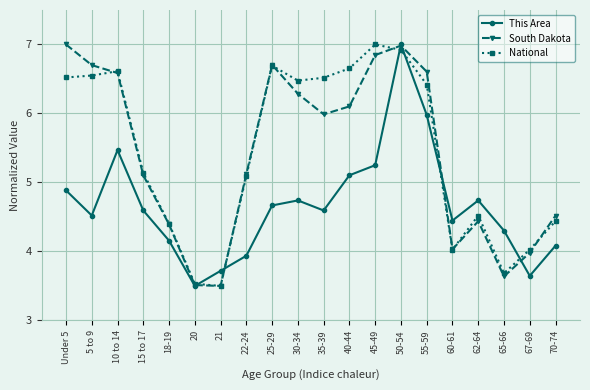

What is the minimum value for National?

3.5